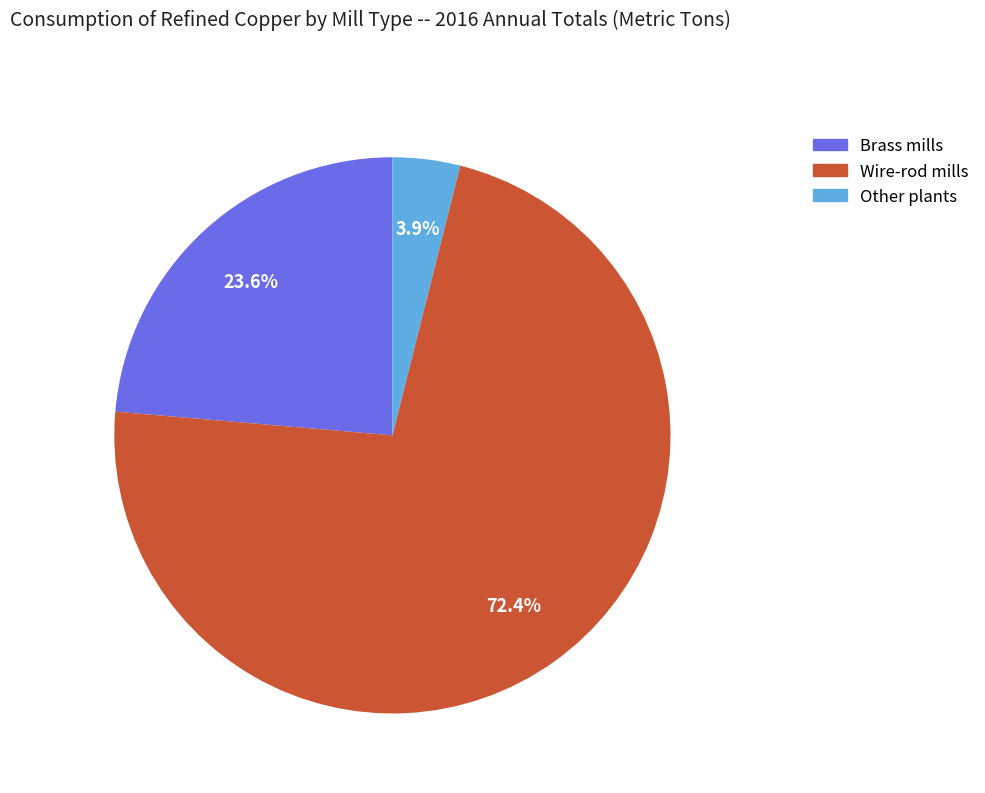

The Brass mills slice represents 38% of the pie. True or false?

False